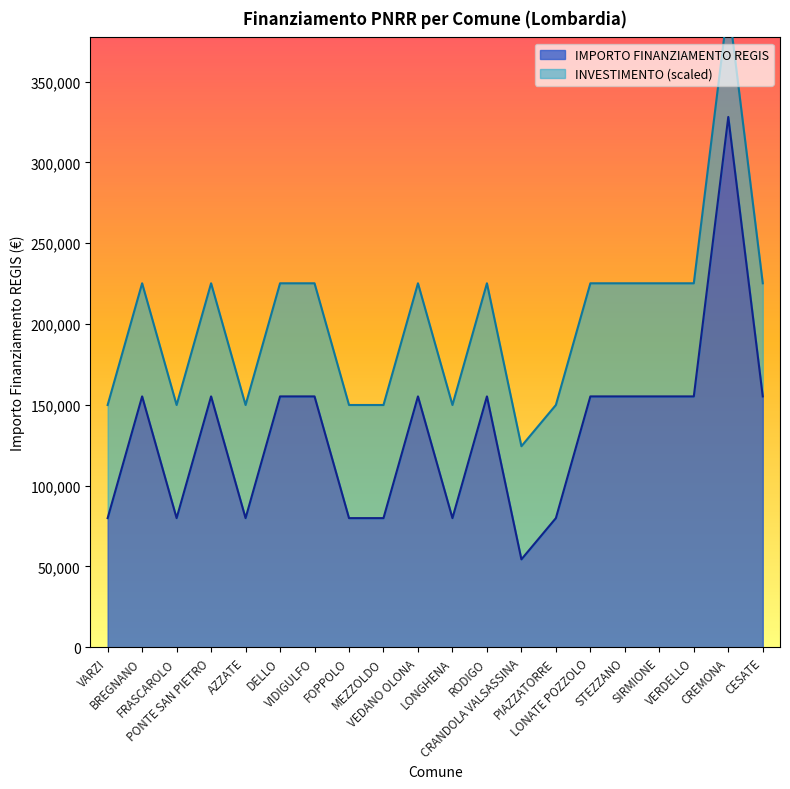

What is the minimum value for IMPORTO FINANZIAMENTO REGIS?

54412